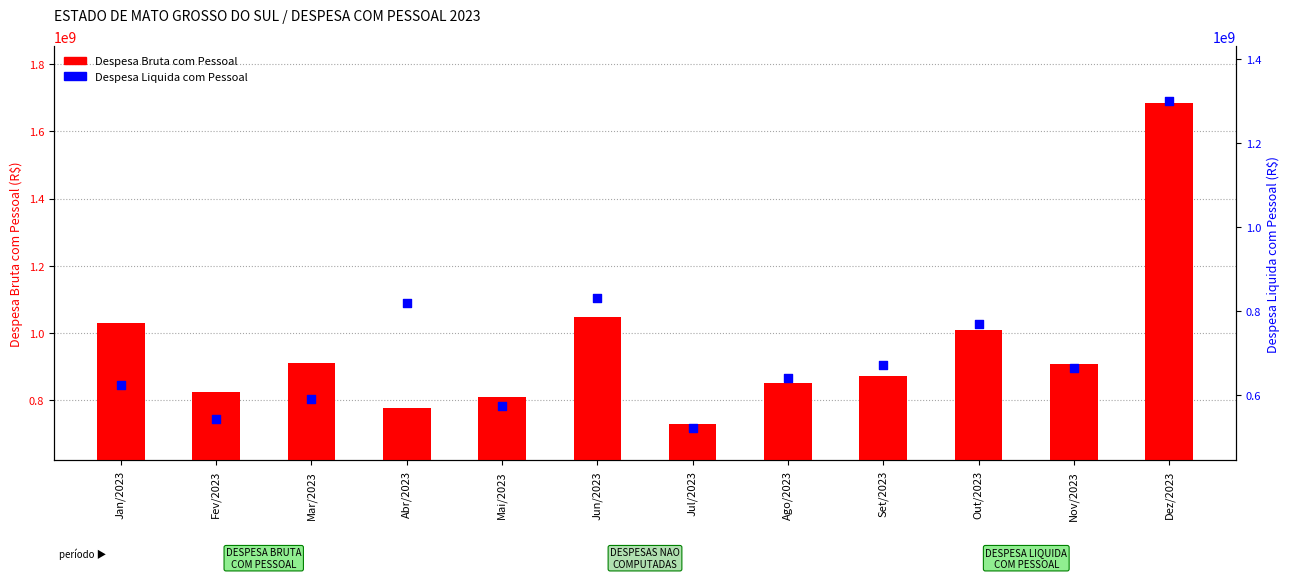

At which category is the sum across all series the highest?

Dez/2023